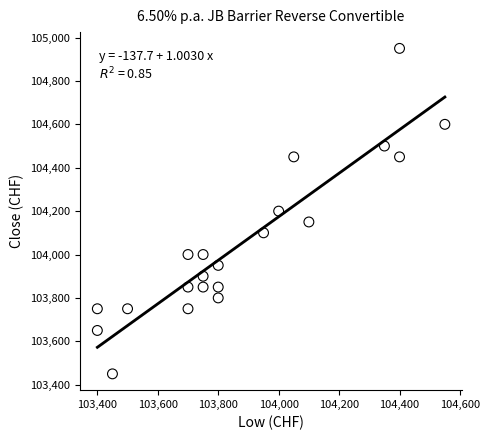

What is the range of X values (max minus min)?

1150